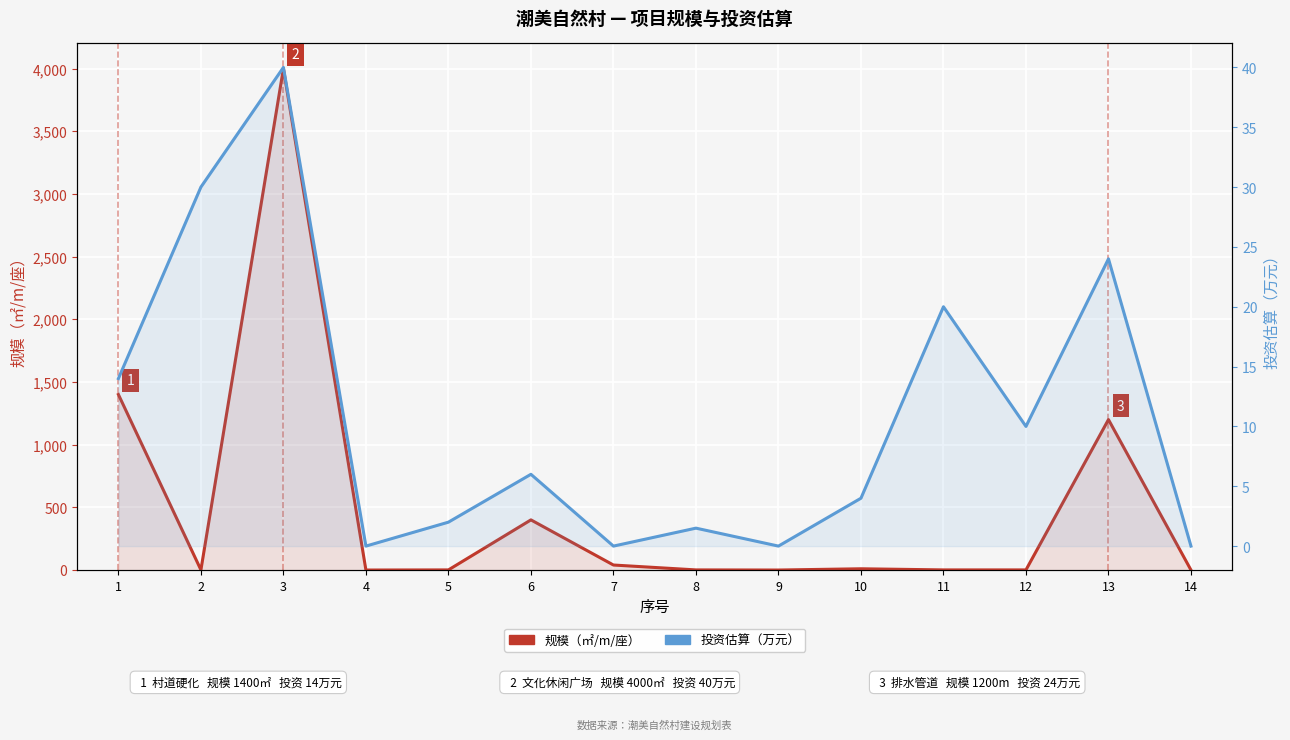

What is the difference between the highest and lowest values at 6?

394.0